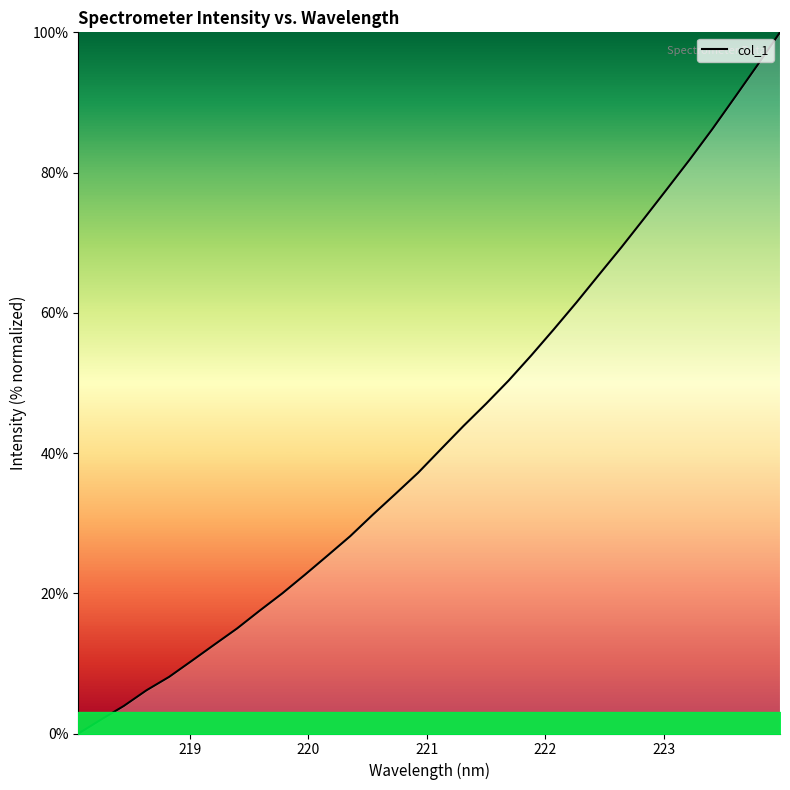

How many lines are shown in the chart?

1